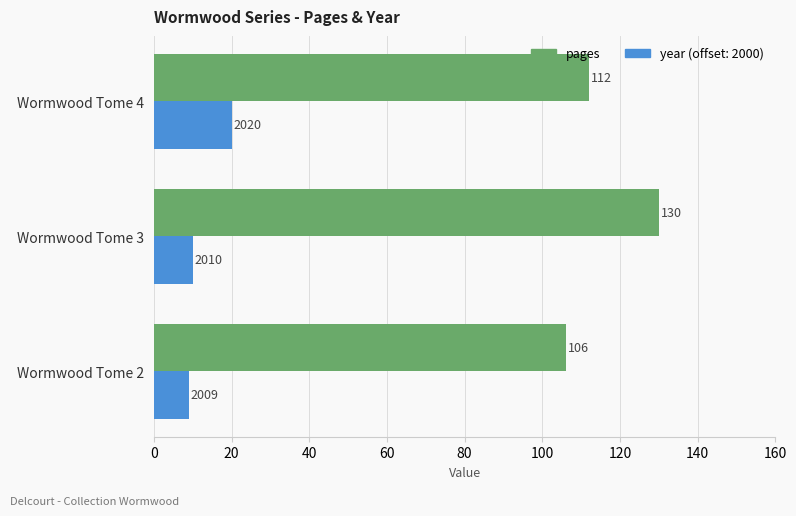

What is the minimum value shown in the chart?

9